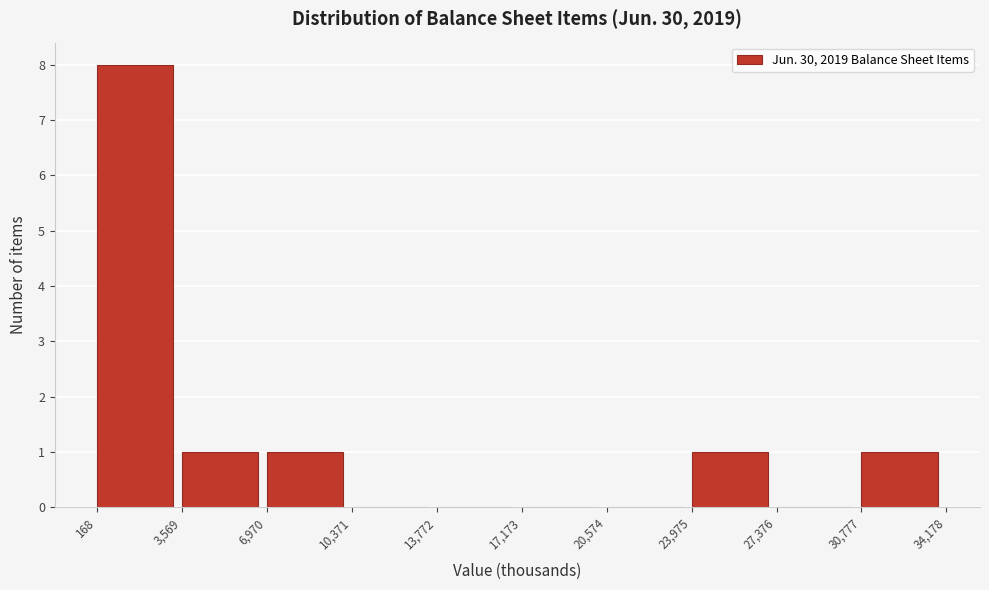

How tall is the bar that spans 23,975 to 27,376 on the x-axis? The values are not printed on the chart, so give them approximately, as read against the axis.

1